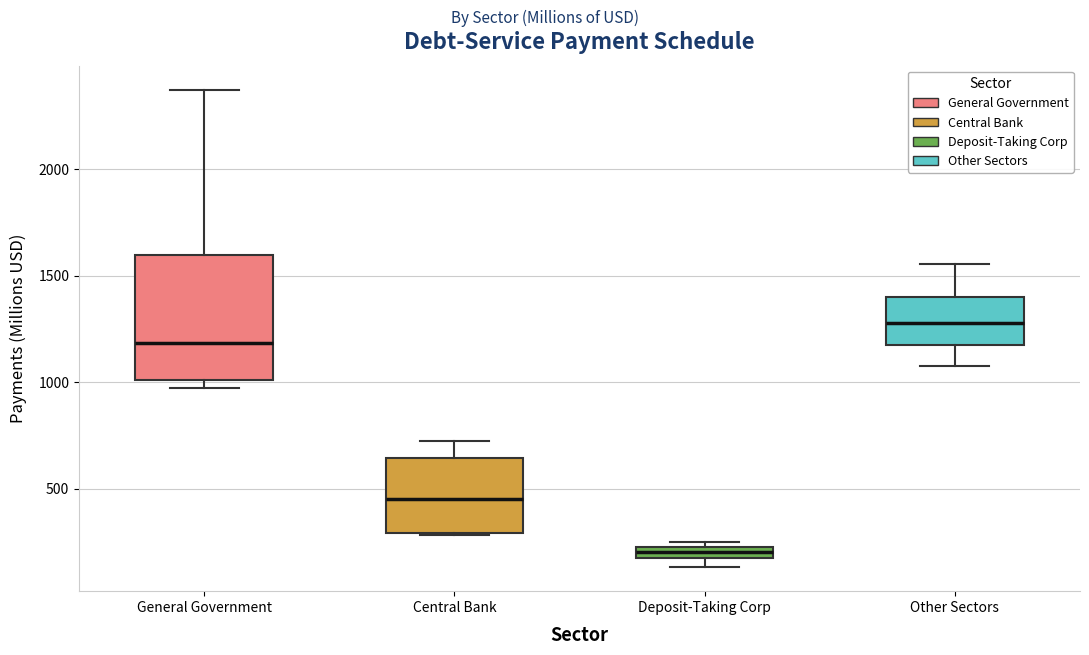

Where does the upper whisker of the box for General Government end on the y-axis? The values are not printed on the chart, so give them approximately, as read against the axis.

2350